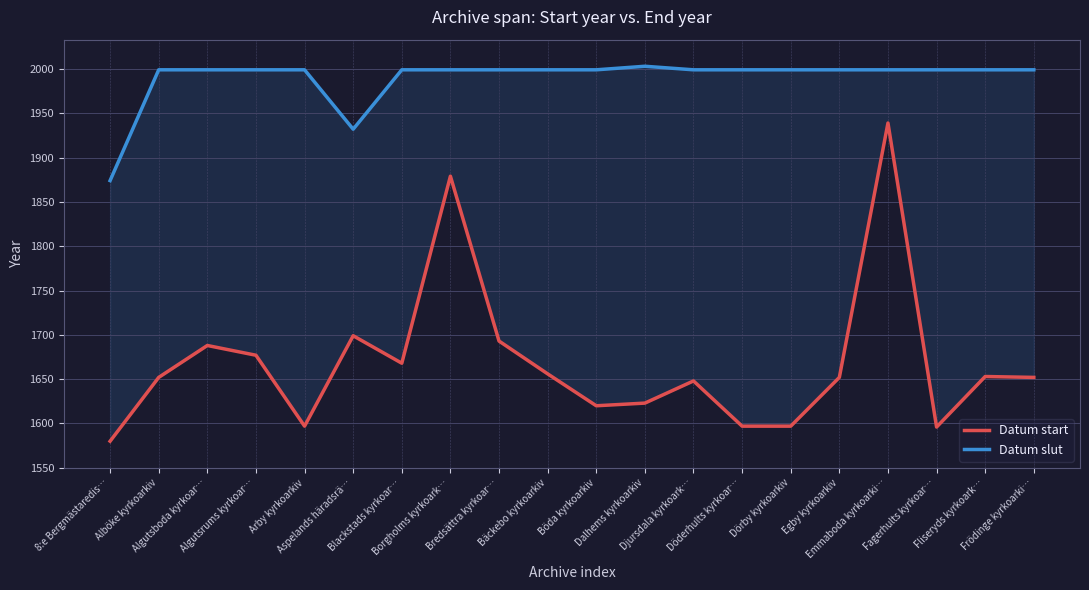

What is the spread (max minus min) of values at Döderhults kyrkoar…?

402